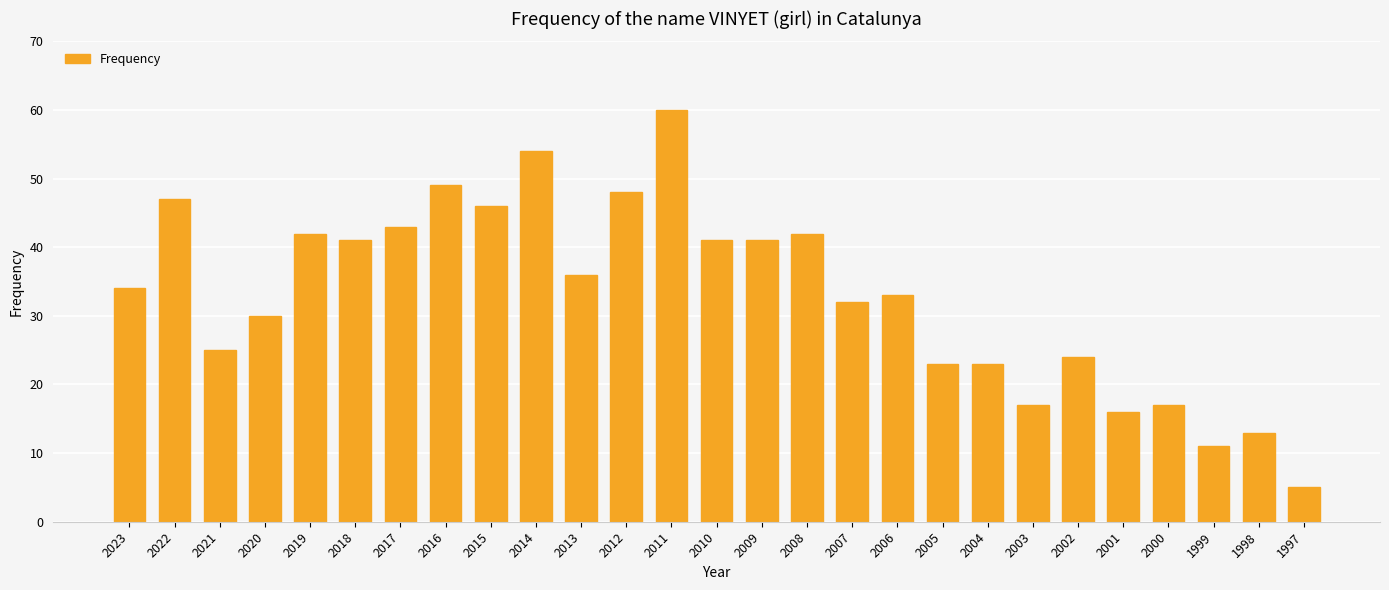

What is the difference between the values at 2004 and 2008?

19